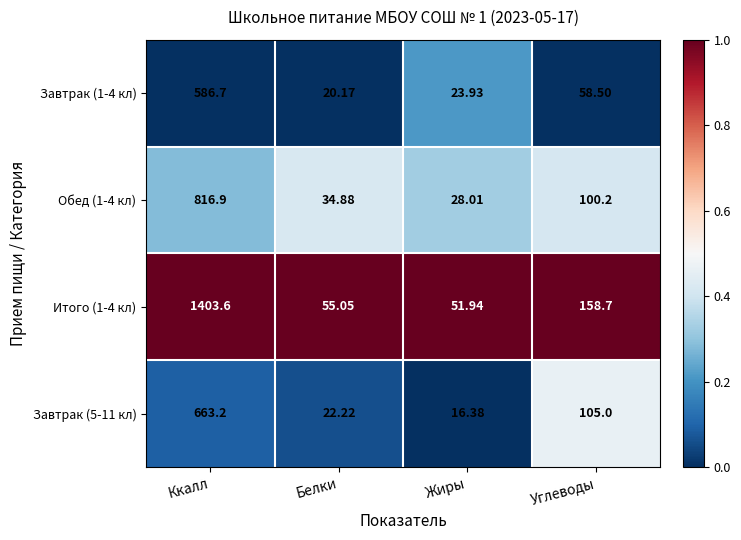

Which category has the highest value in the Завтрак (1-4 кл) series?

Ккалл